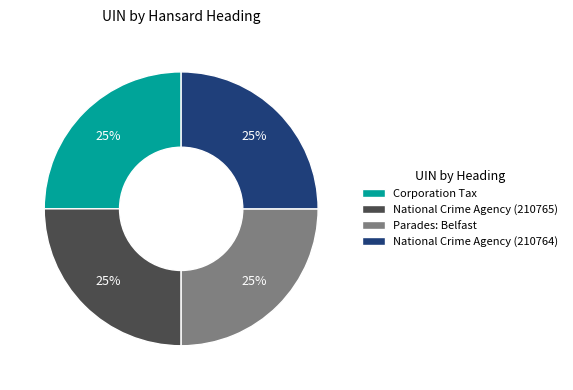

What percentage is the National Crime Agency (210765) slice, to the nearest percent?

25%